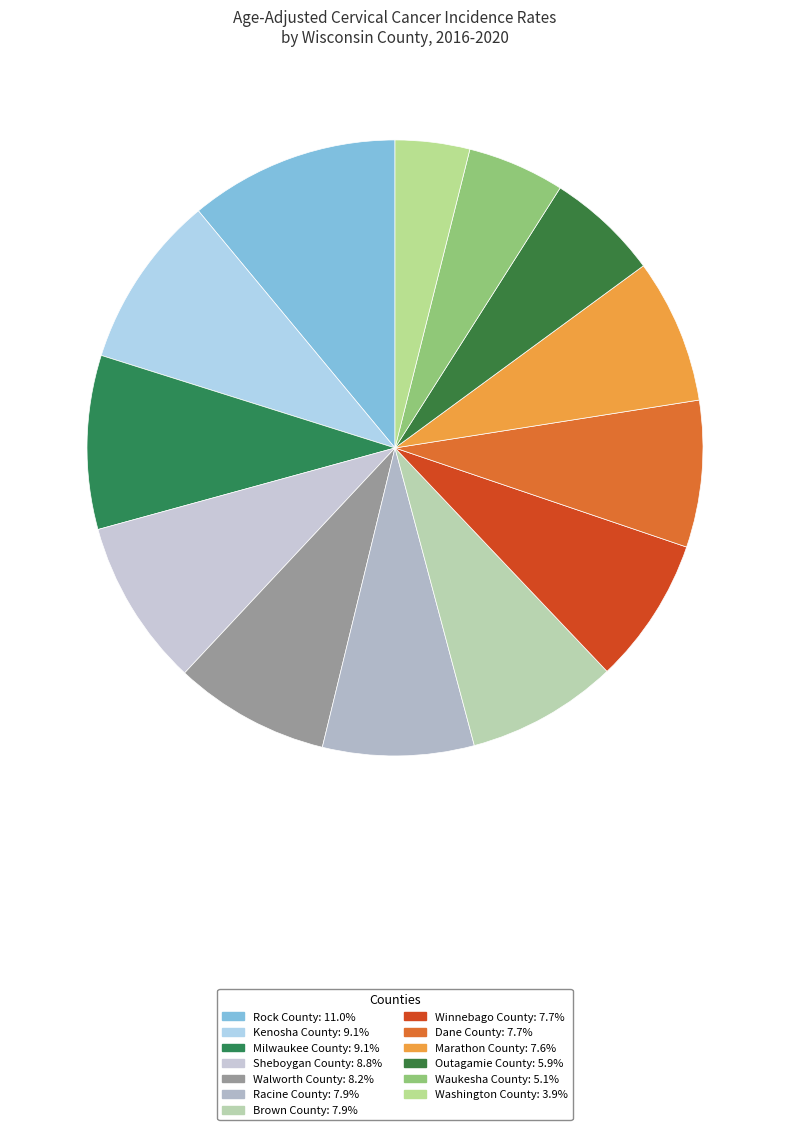

How many segments does this pie chart have?

13